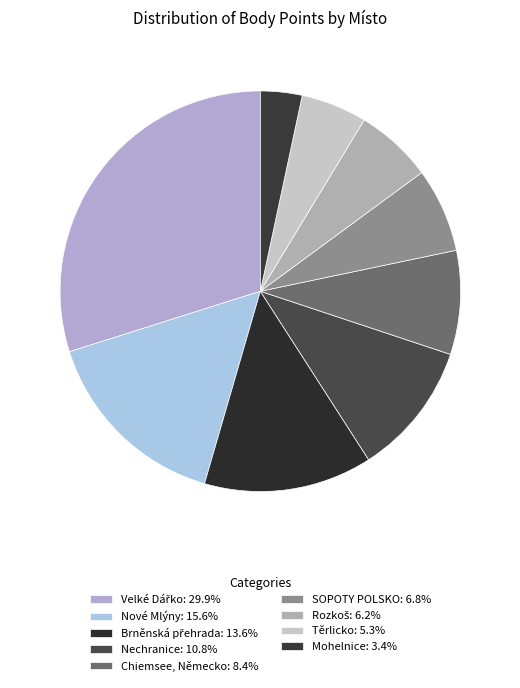

Count the number of slices in the pie.

9